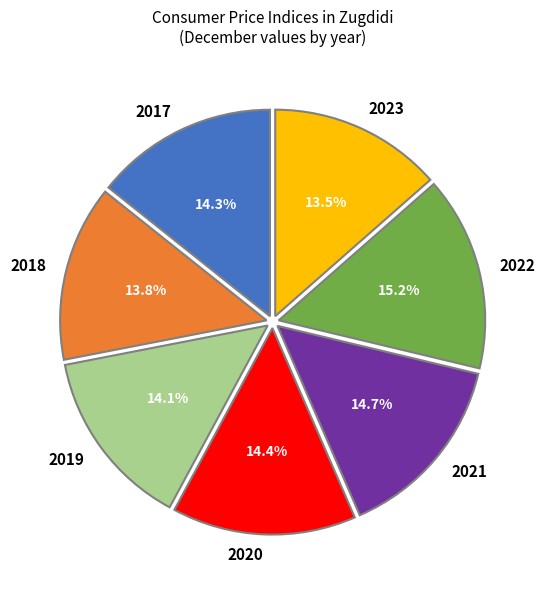

How many segments does this pie chart have?

7